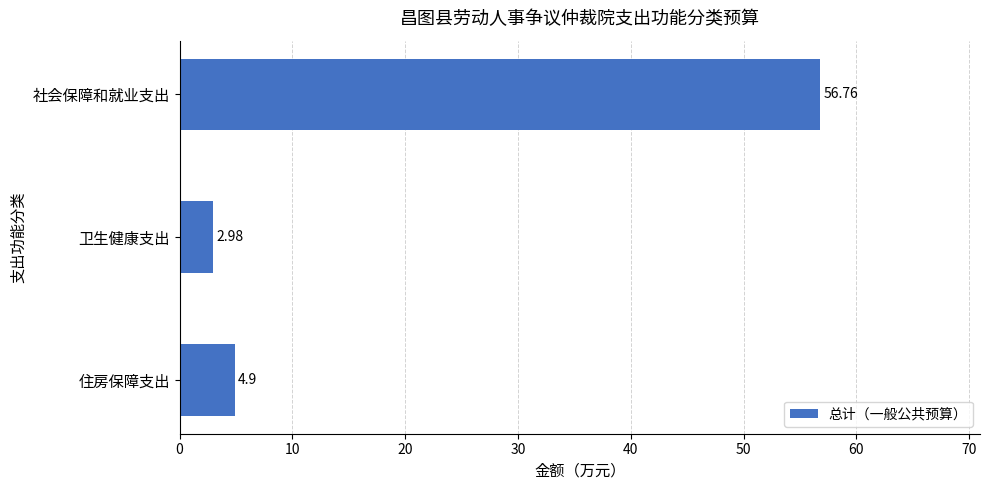

How many bars are there in total?

3